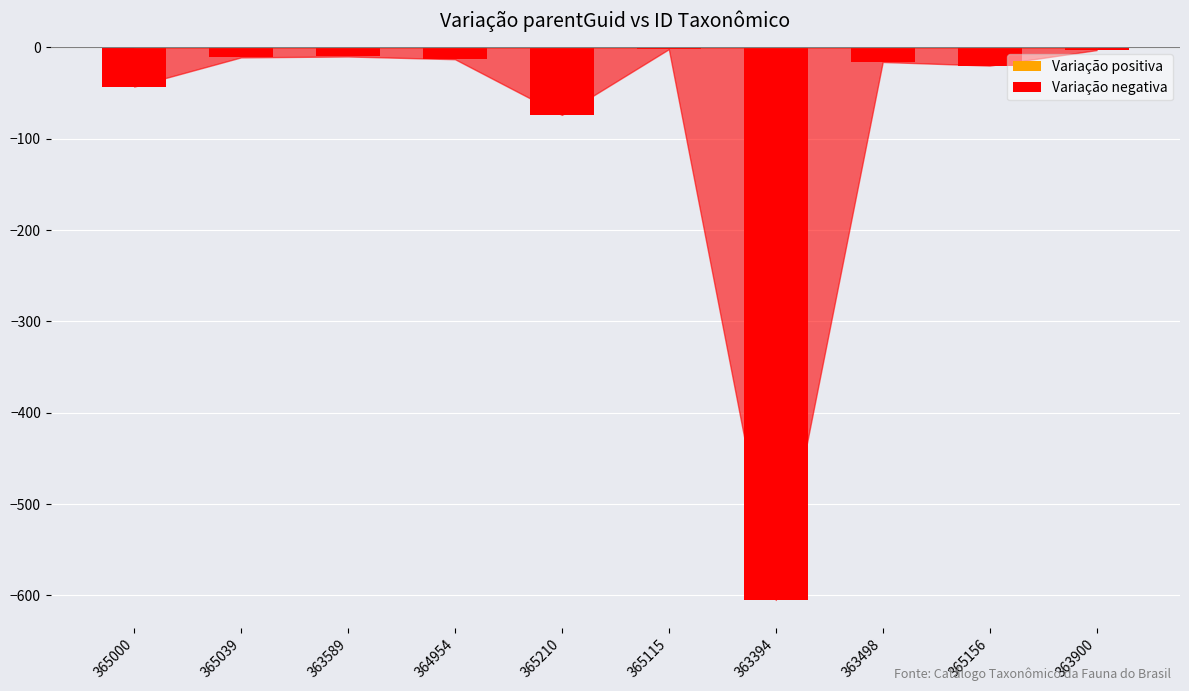

The value at 365210 is -74. True or false?

True